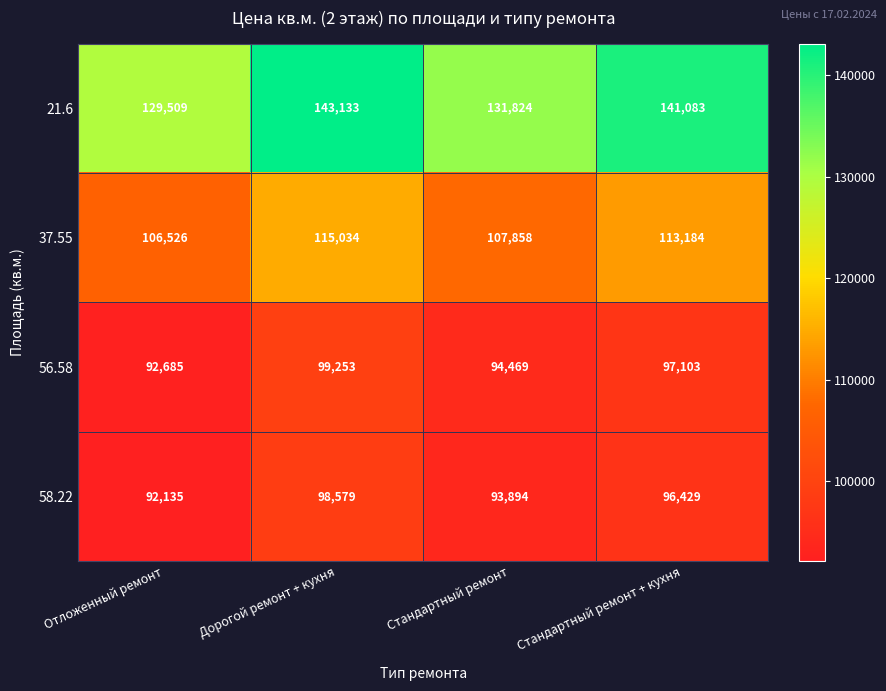

Reading right to left, what are all the values shown in this chart?

21.6: 141083	131824	143133	129509
37.55: 113184	107858	115034	106526
56.58: 97103	94469	99253	92685
58.22: 96429	93894	98579	92135